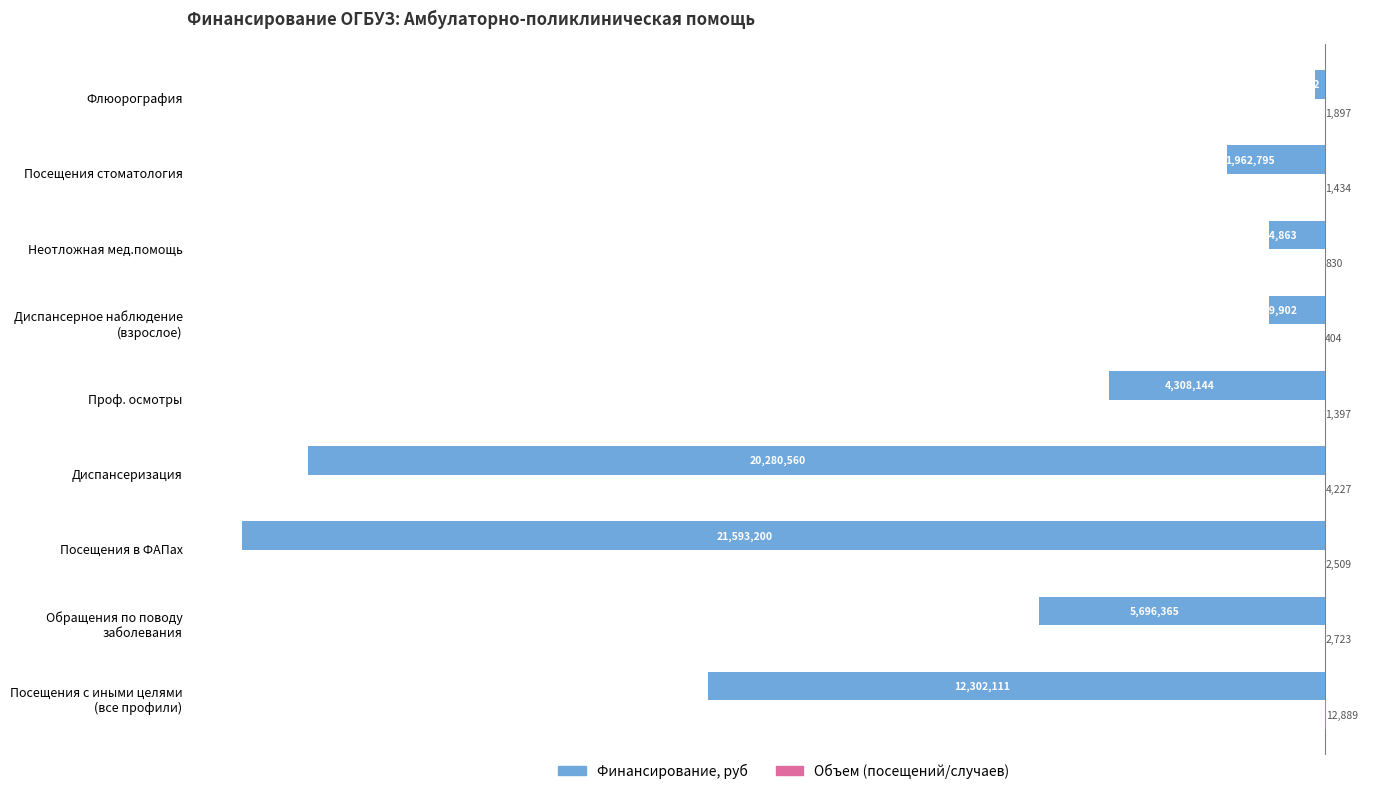

What are all the series names shown in the legend?

Финансирование, руб, Объем (посещений/случаев)